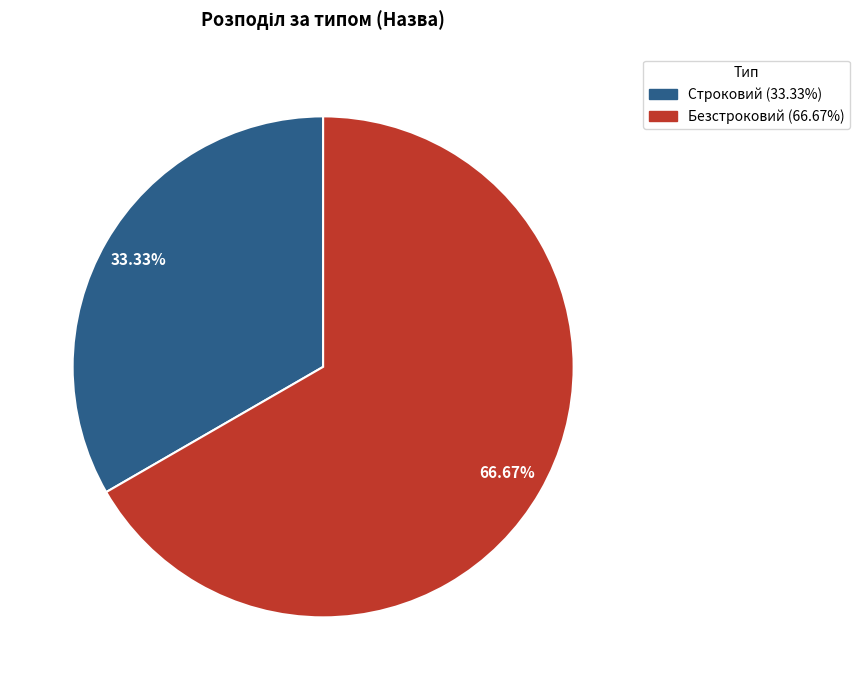

How many segments does this pie chart have?

2